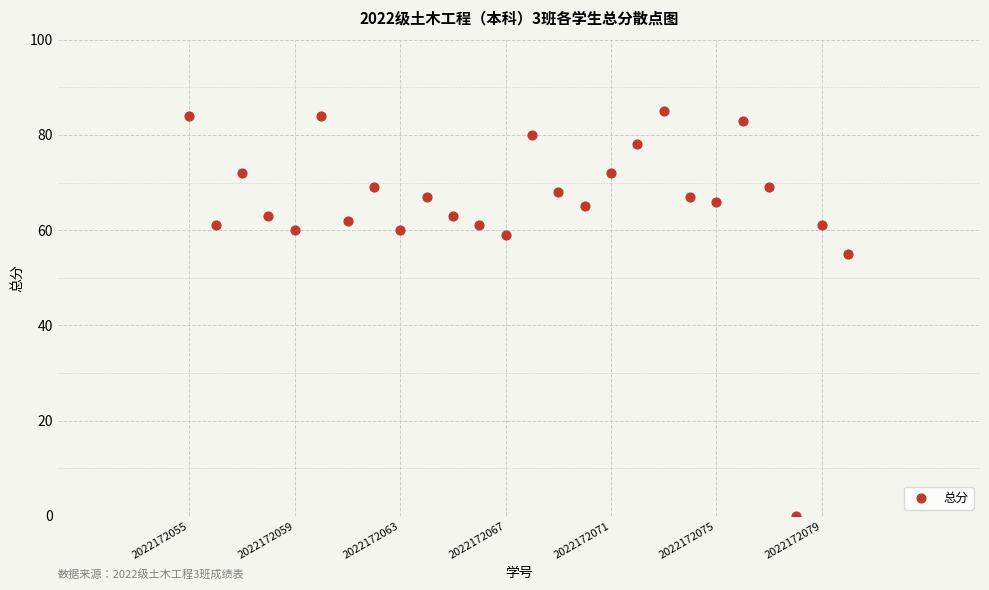

What is the range of Y values (max minus min)?

85